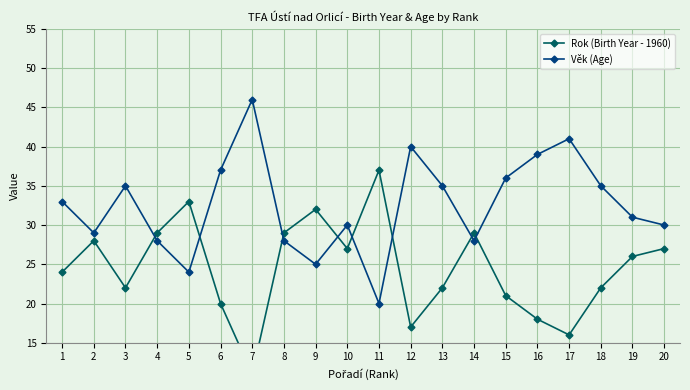

Reading right to left, what are all the values shown in this chart?

Rok (Birth Year - 1960): 27	26	22	16	18	21	29	22	17	37	27	32	29	11	20	33	29	22	28	24
Věk (Age): 30	31	35	41	39	36	28	35	40	20	30	25	28	46	37	24	28	35	29	33